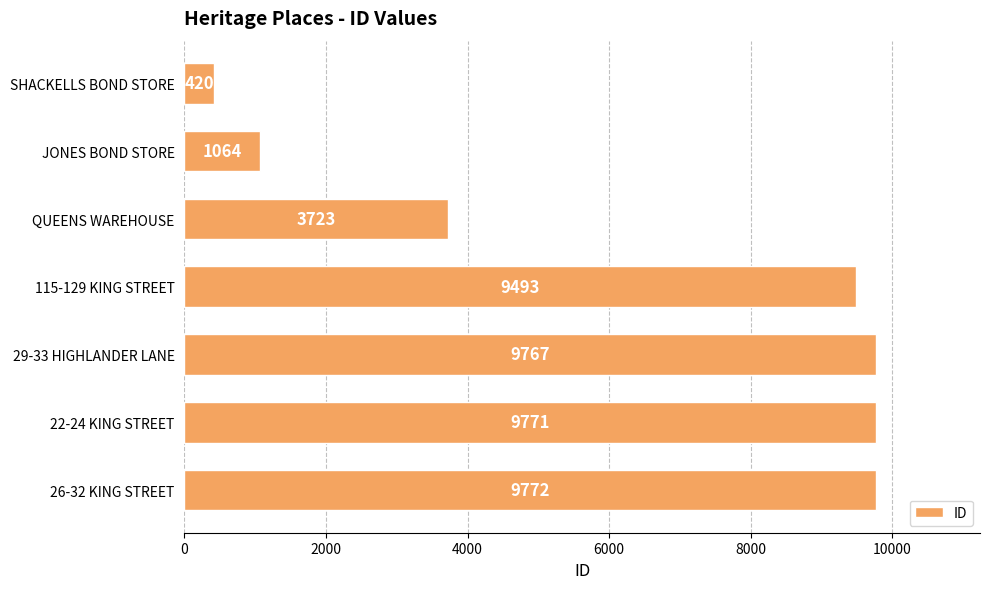

Is it true that the value at 115-129 KING STREET is 4979?

False